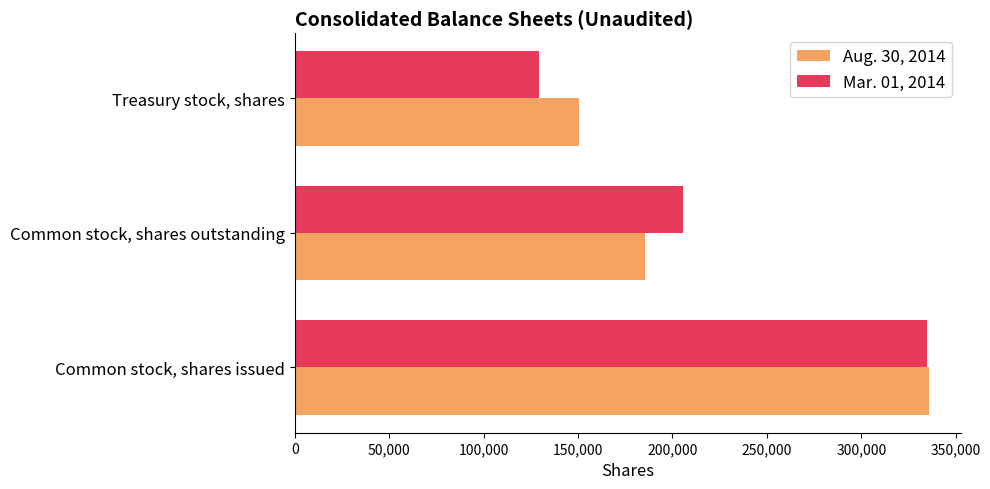

What is the maximum value shown in the chart?

335904